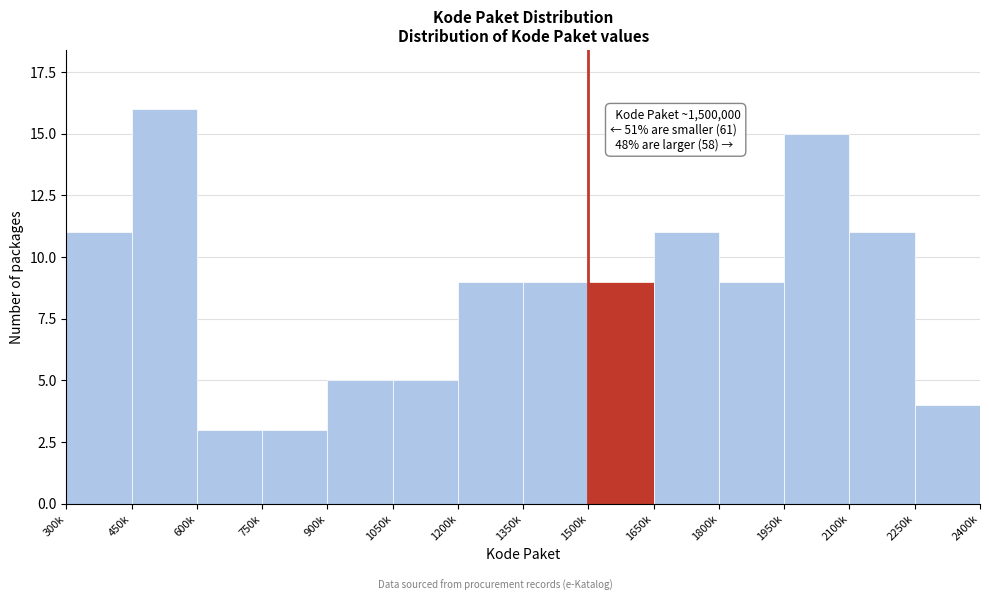

Reading left to right, what are all the values shown in this chart?

300k=11	450k=16	600k=3	750k=3	900k=5	1050k=5	1200k=9	1350k=9	1500k=9	1650k=11	1800k=9	1950k=15	2100k=11	2250k=4